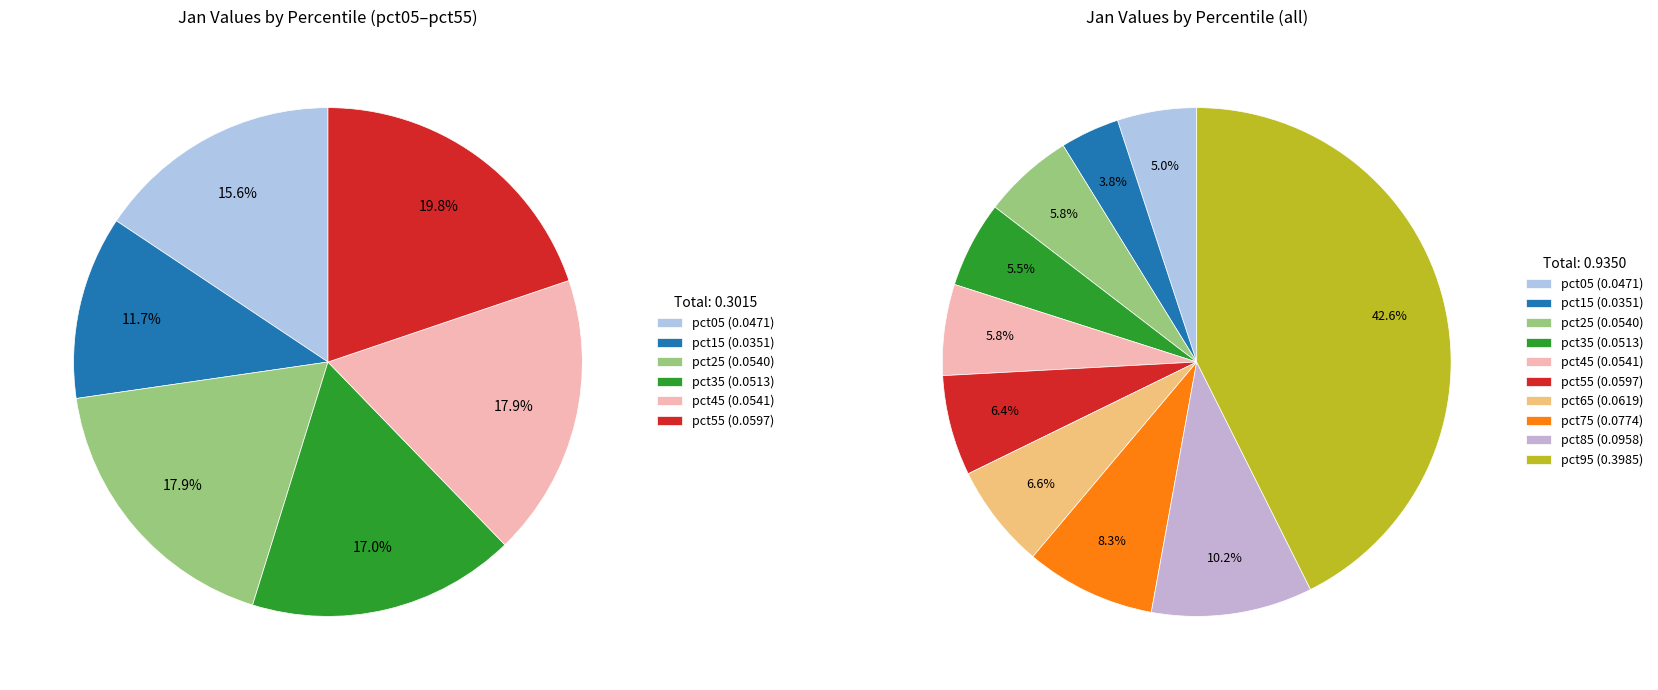

How many slices are in this pie chart?

10